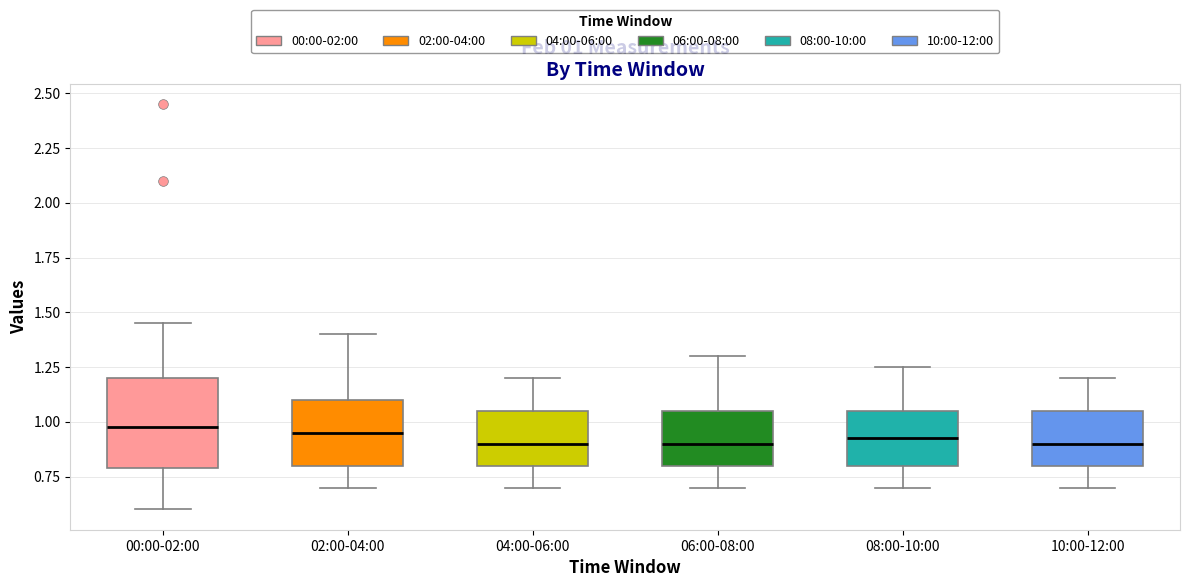

Comparing the boxes themselves (not the whiskers), which one is the tallest?

00:00-02:00